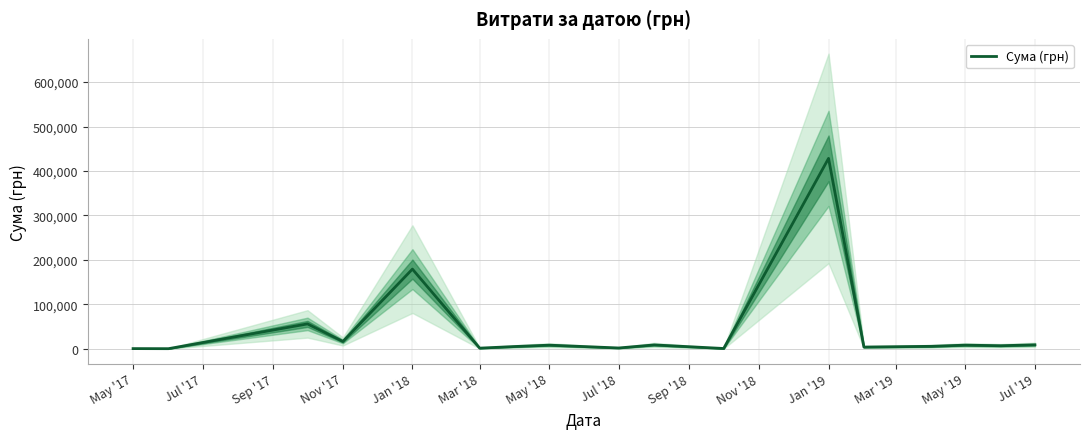

What is the maximum value shown in the chart?

428409.0